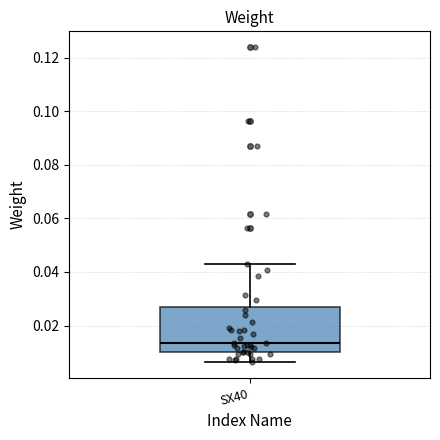

Transcribe this box plot: give where the median line is, the range the box spans, and where the two whiskers end, as read against the y-axis. The values are not printed on the chart, so give them approximately, as read against the axis.

median 0.014, box 0.010 to 0.026, whiskers 0.006 to 0.044